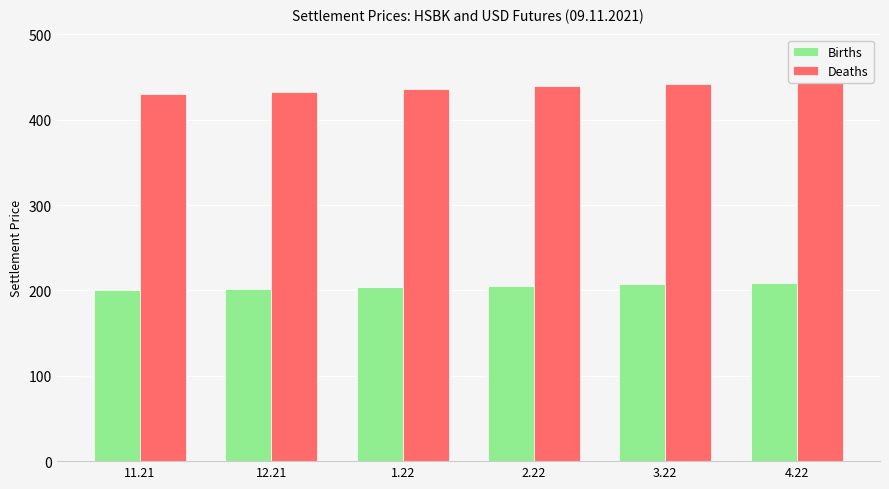

What is the label of the 6th bar from the left?

4.22